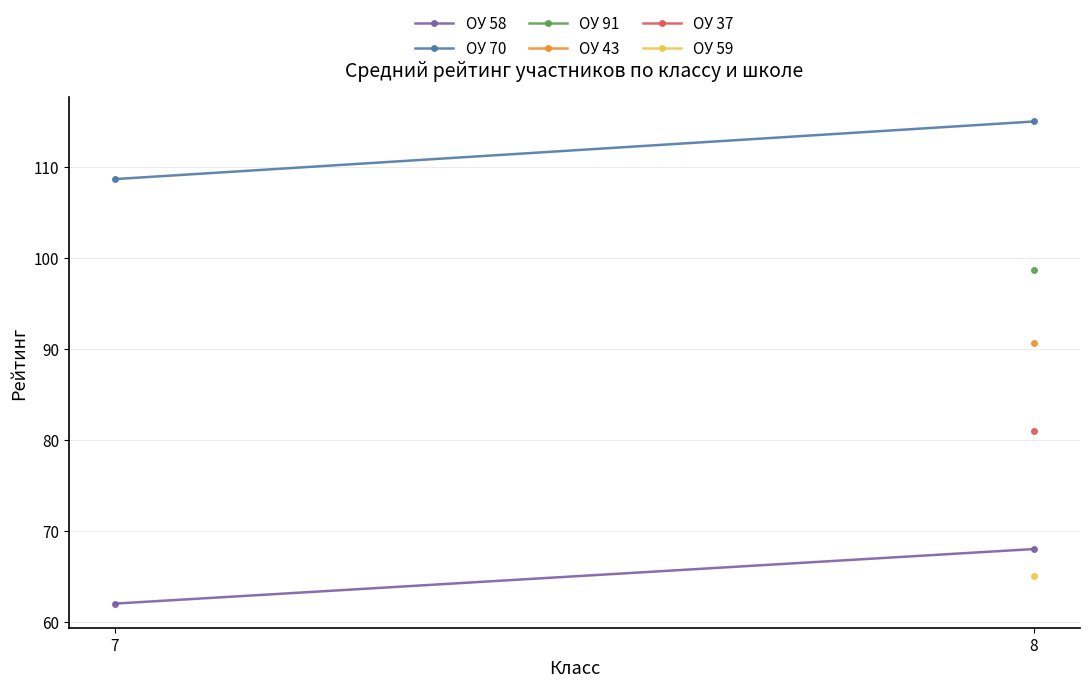

What are all the series names shown in the legend?

ОУ 58, ОУ 70